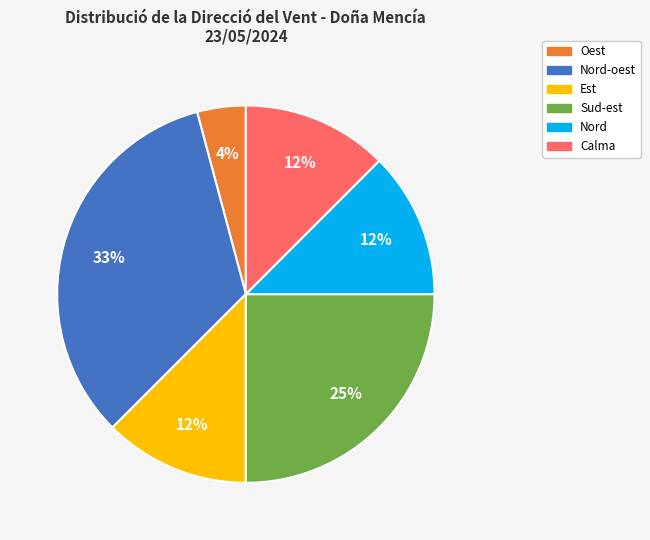

How many slices are in this pie chart?

6